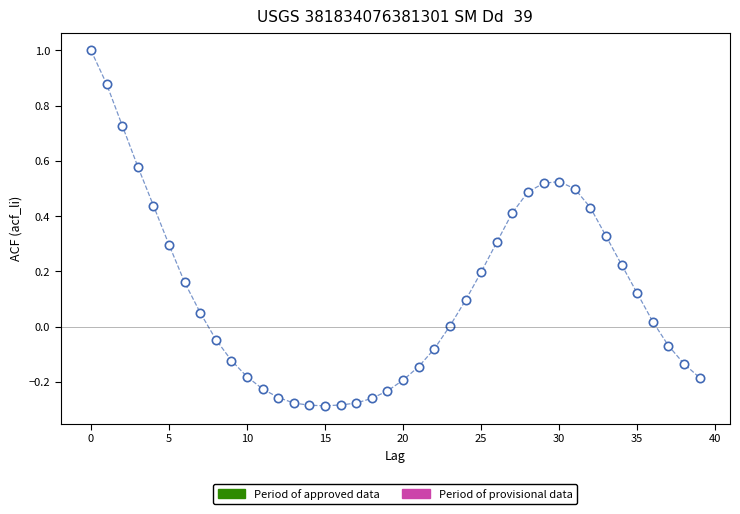

What is the range of Y values (max minus min)?

1.3